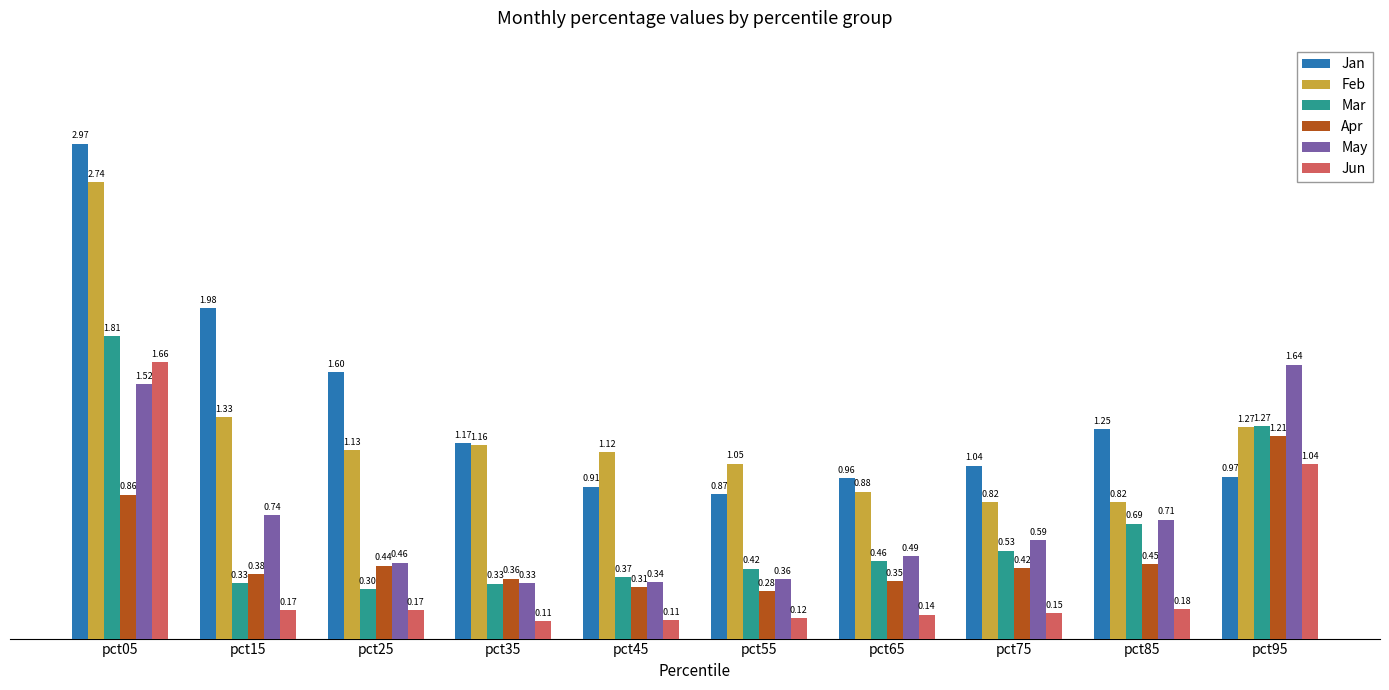

Is the value of Mar at pct55 greater than the value of Apr at pct45?

Yes